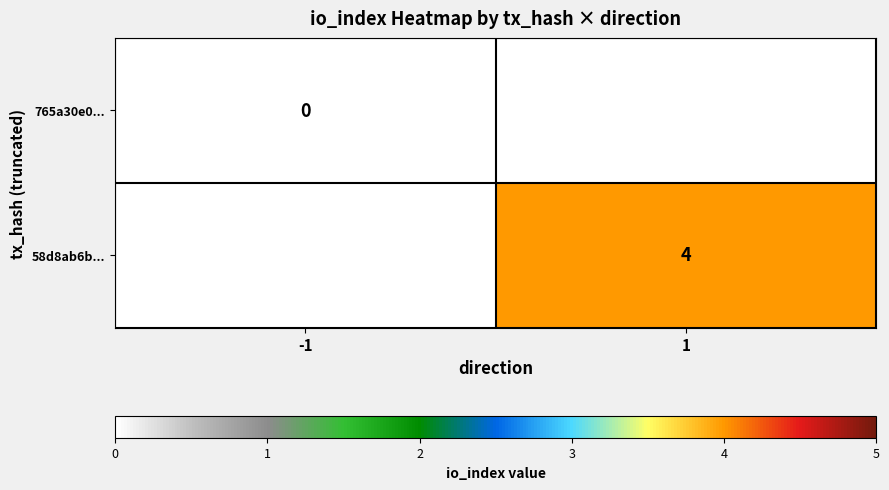

Is the value of 58d8ab6b... at 1 greater than the value of 765a30e0... at -1?

Yes